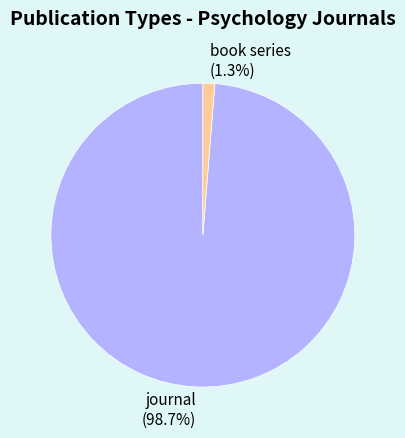

Which has a higher value, book series (1.3%) or journal (98.7%)?

journal (98.7%)